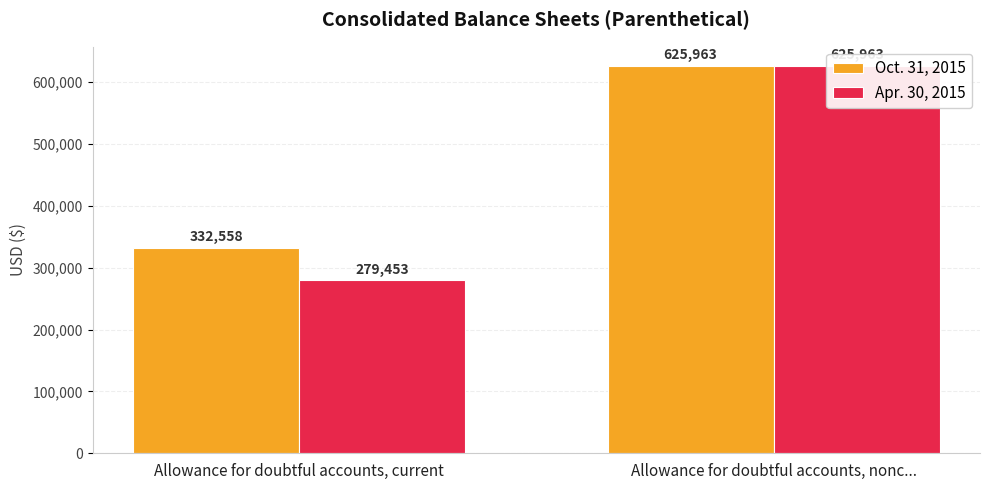

What are all the series names shown in the legend?

Oct. 31, 2015, Apr. 30, 2015